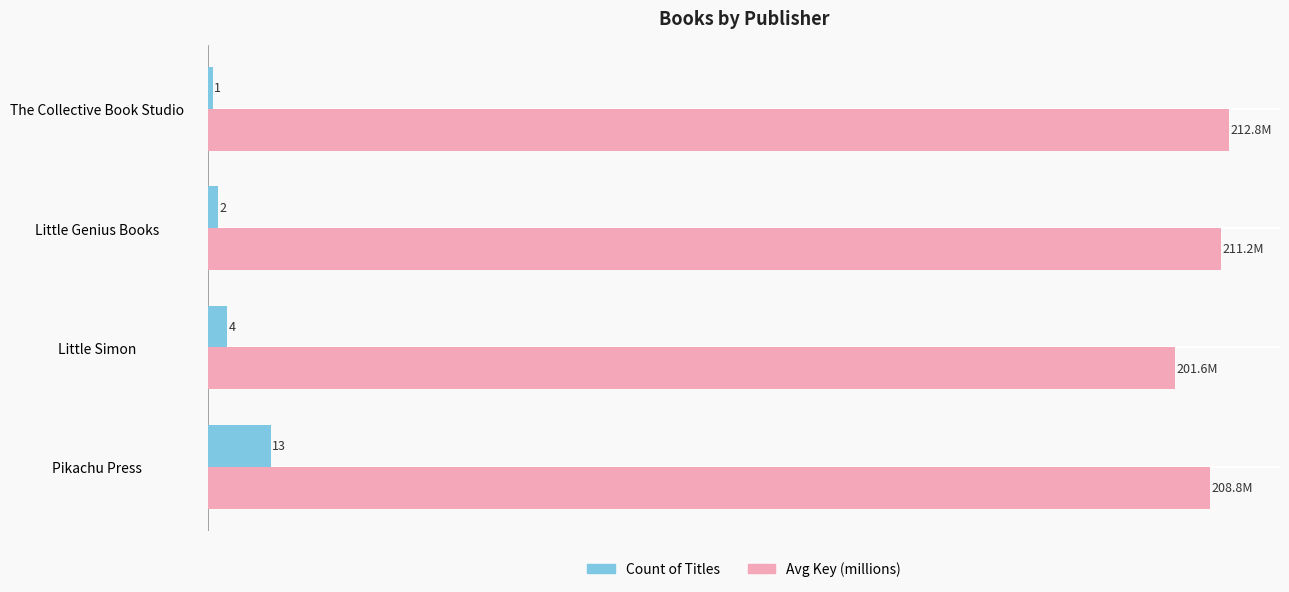

At which category does the chart reach its minimum across all series?

The Collective Book Studio